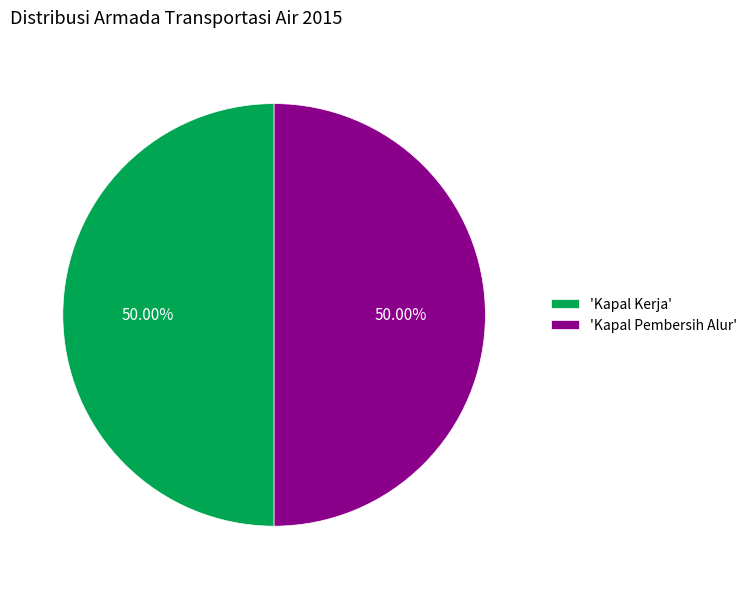

Do 'Kapal Kerja' and 'Kapal Pembersih Alur' together represent more than half of the pie?

Yes